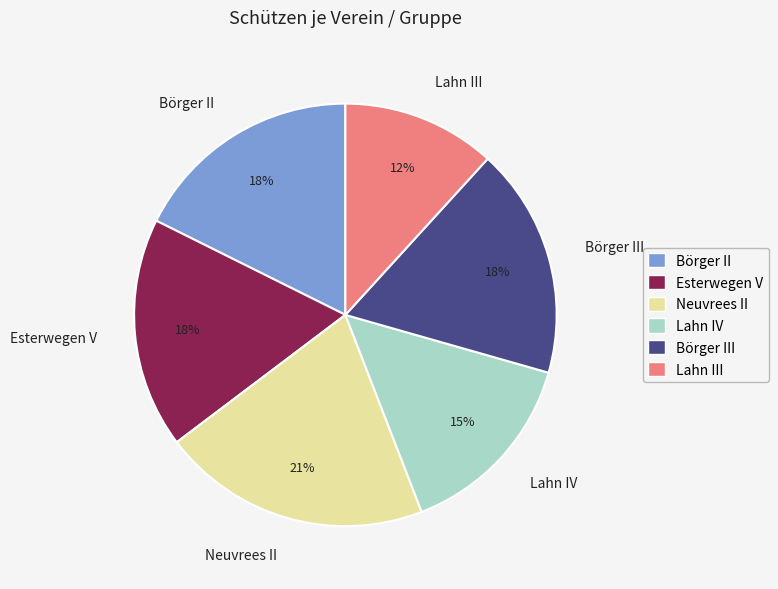

How many segments does this pie chart have?

6